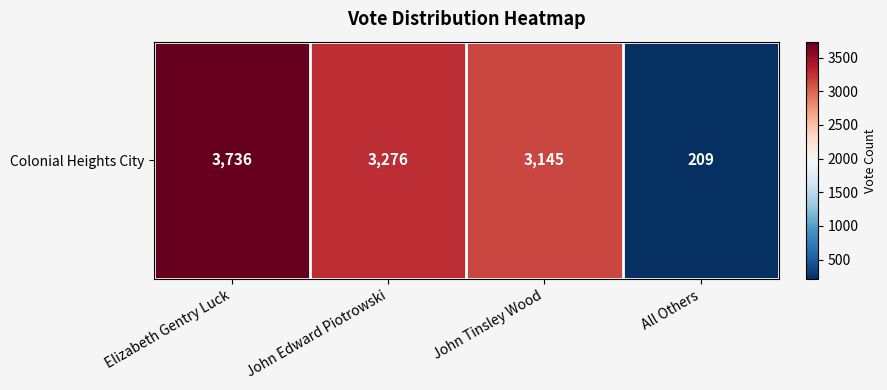

What is the change in value from Elizabeth Gentry Luck to All Others?

-3527